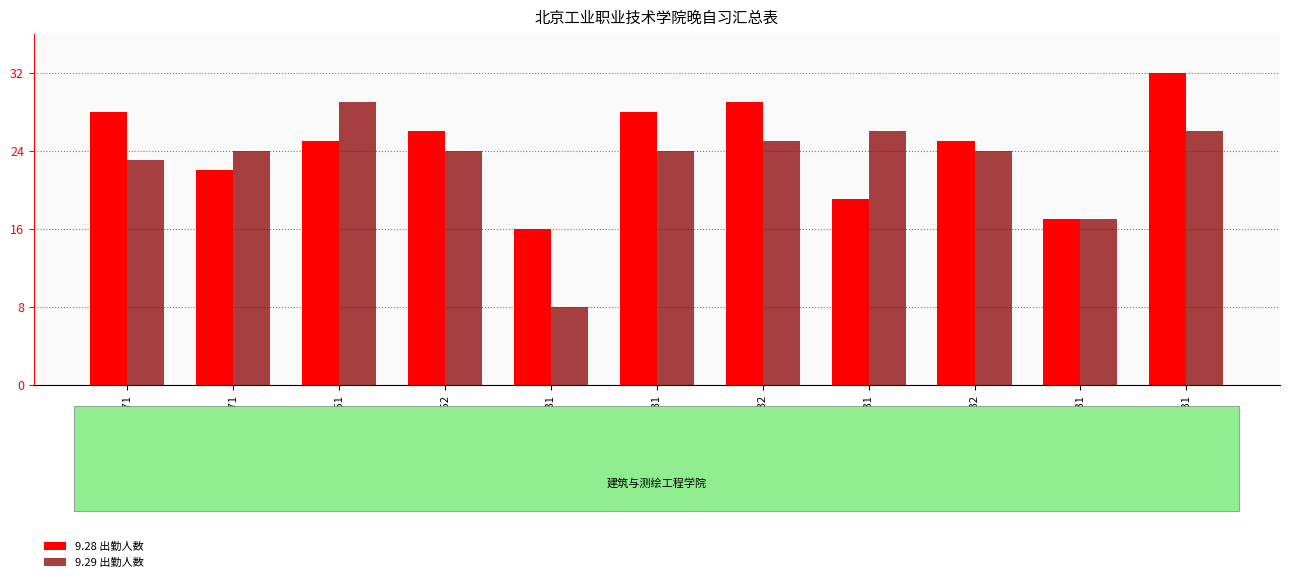

Does the chart contain stacked bars?

No